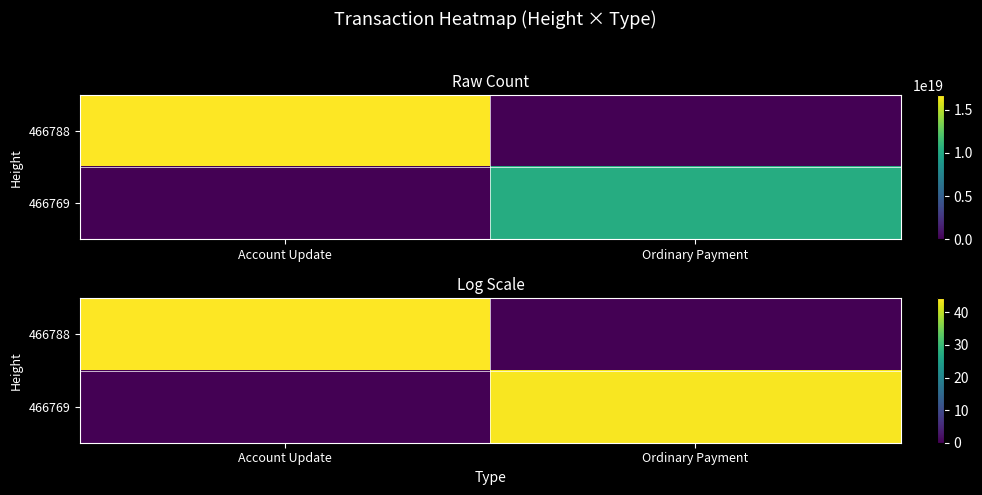

Rank the categories by 466769 value from highest to lowest.

Ordinary Payment, Account Update